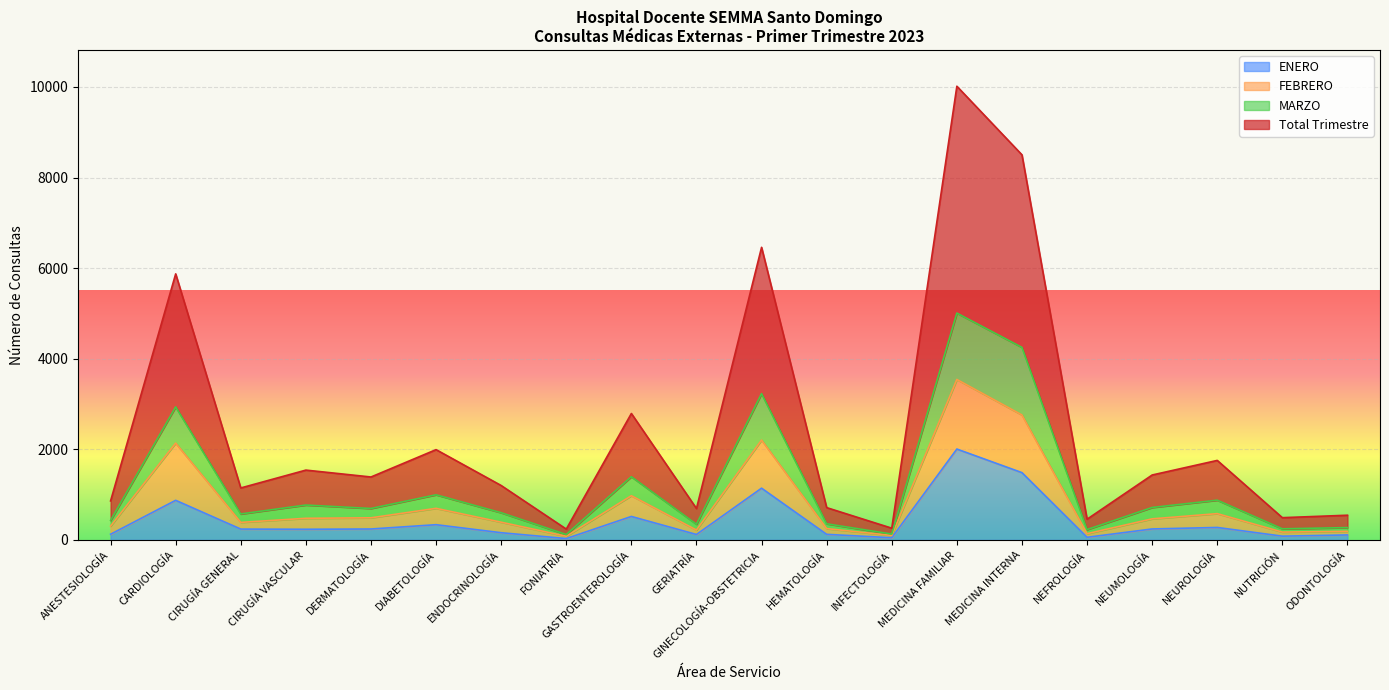

What is the sum of all ENERO values?

8469